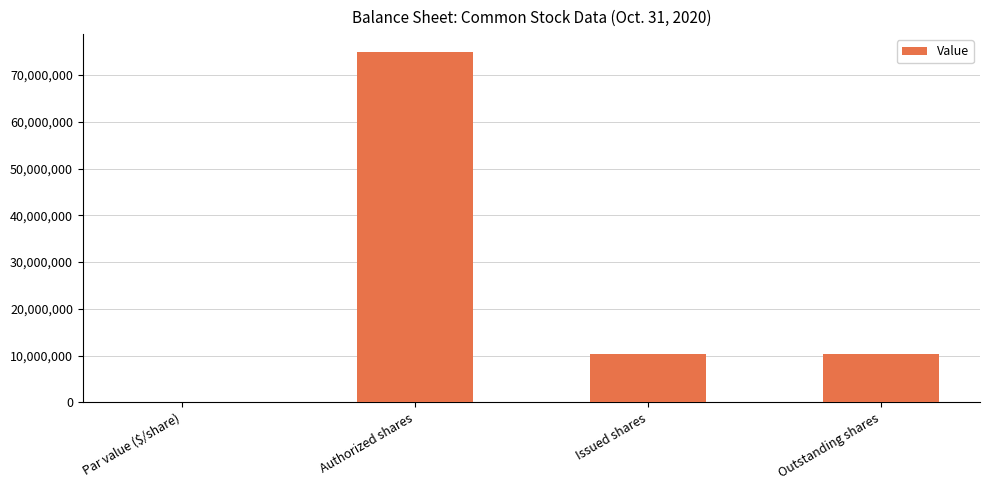

Does the chart contain stacked bars?

No